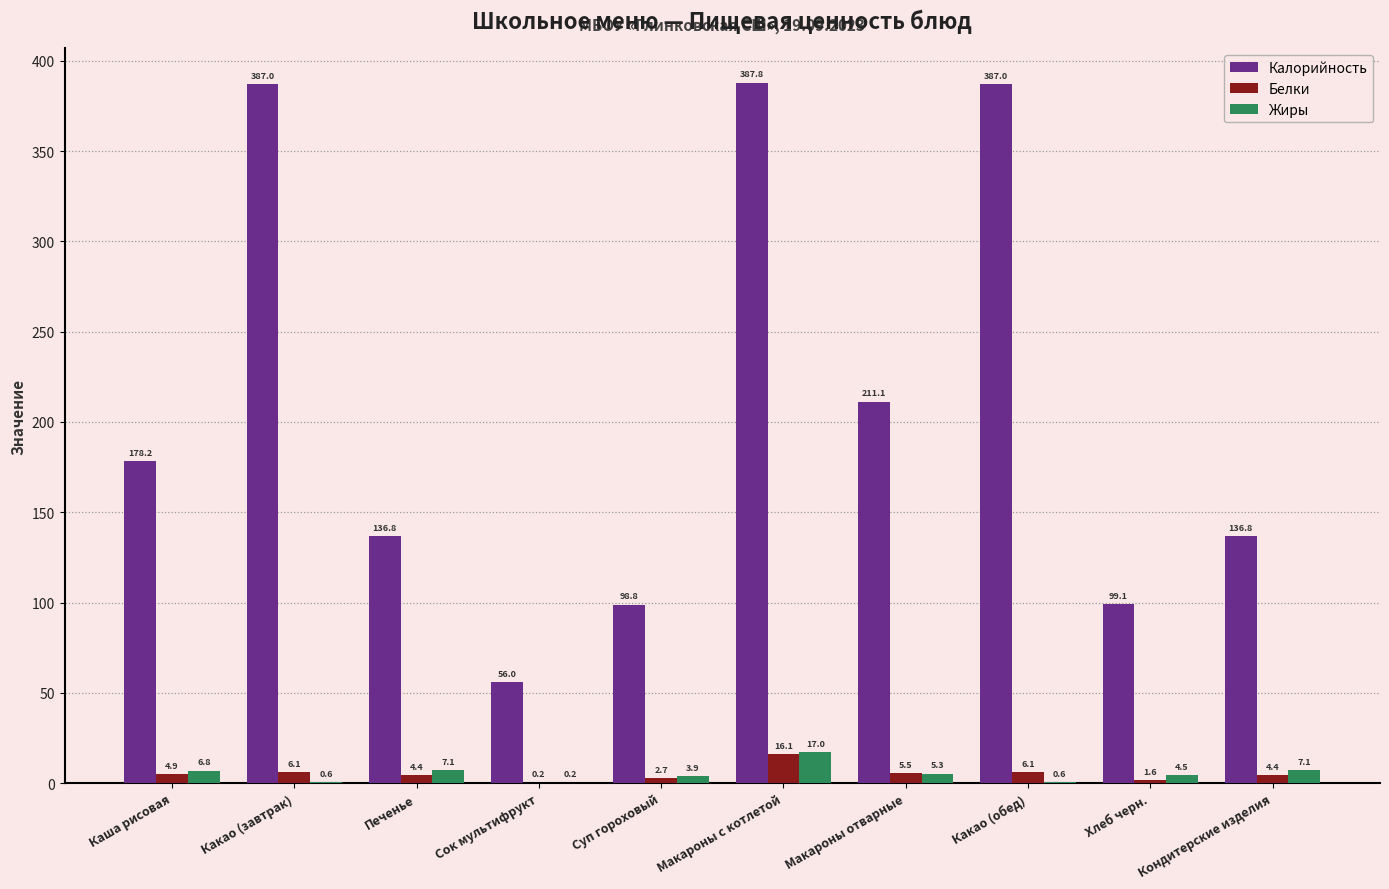

Between Сок мультифрукт and Макароны с котлетой, which series saw the biggest shift?

Калорийность